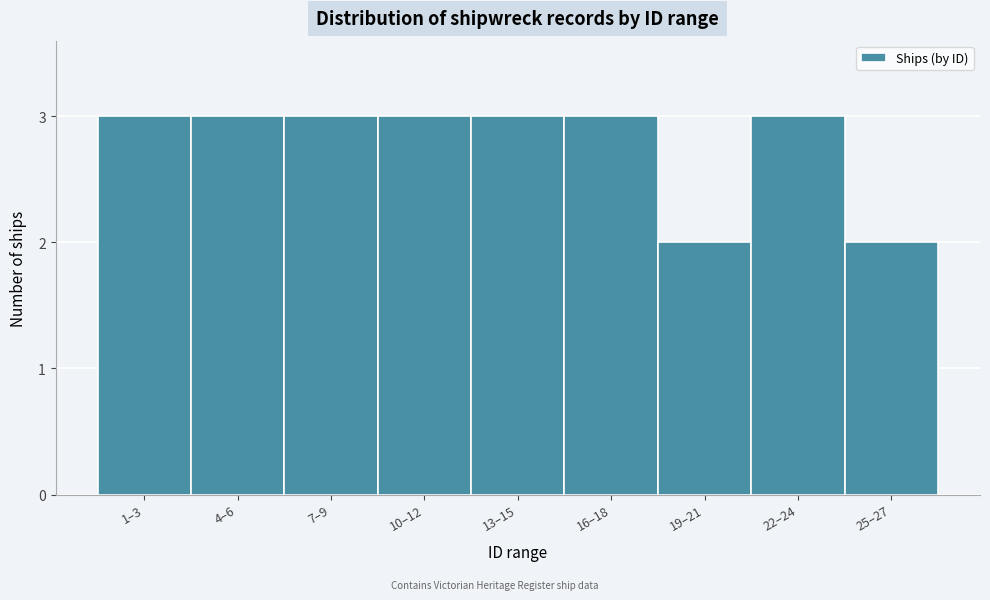

Reading left to right, what are all the values shown in this chart?

1–3=3	4–6=3	7–9=3	10–12=3	13–15=3	16–18=3	19–21=2	22–24=3	25–27=2